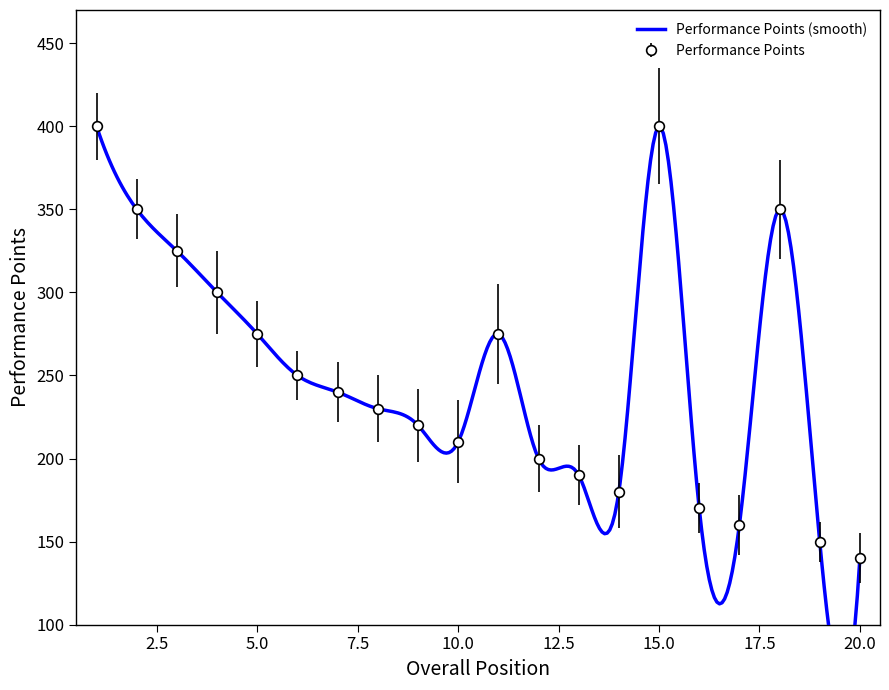

How many data points in Performance Points are less than 240?

10